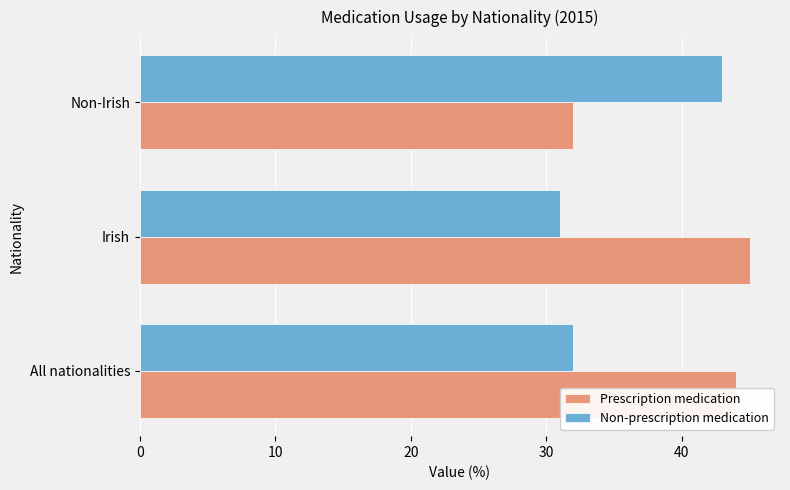

What is the highest value of the Non-prescription medication series?

43